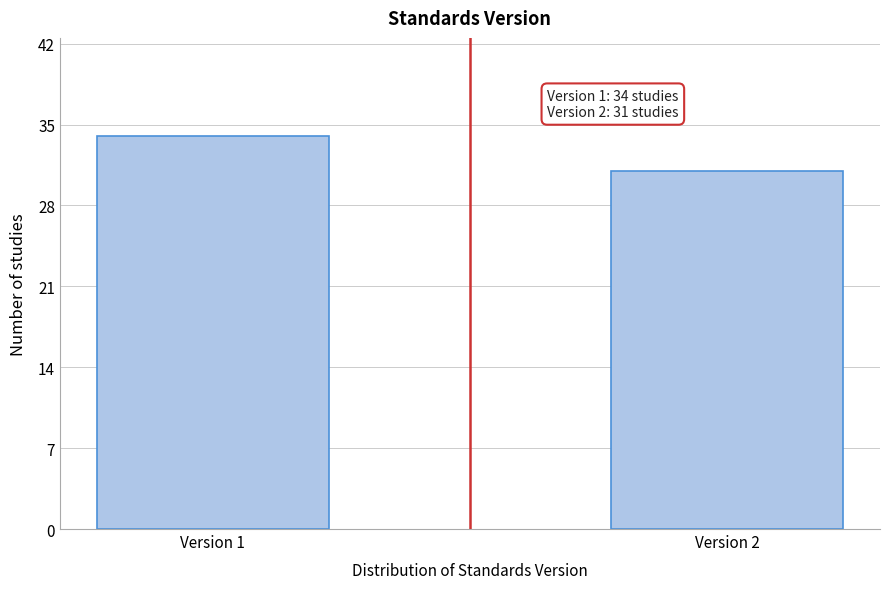

Reading left to right, extract all data points from this chart.

Version 1=34	Version 2=31